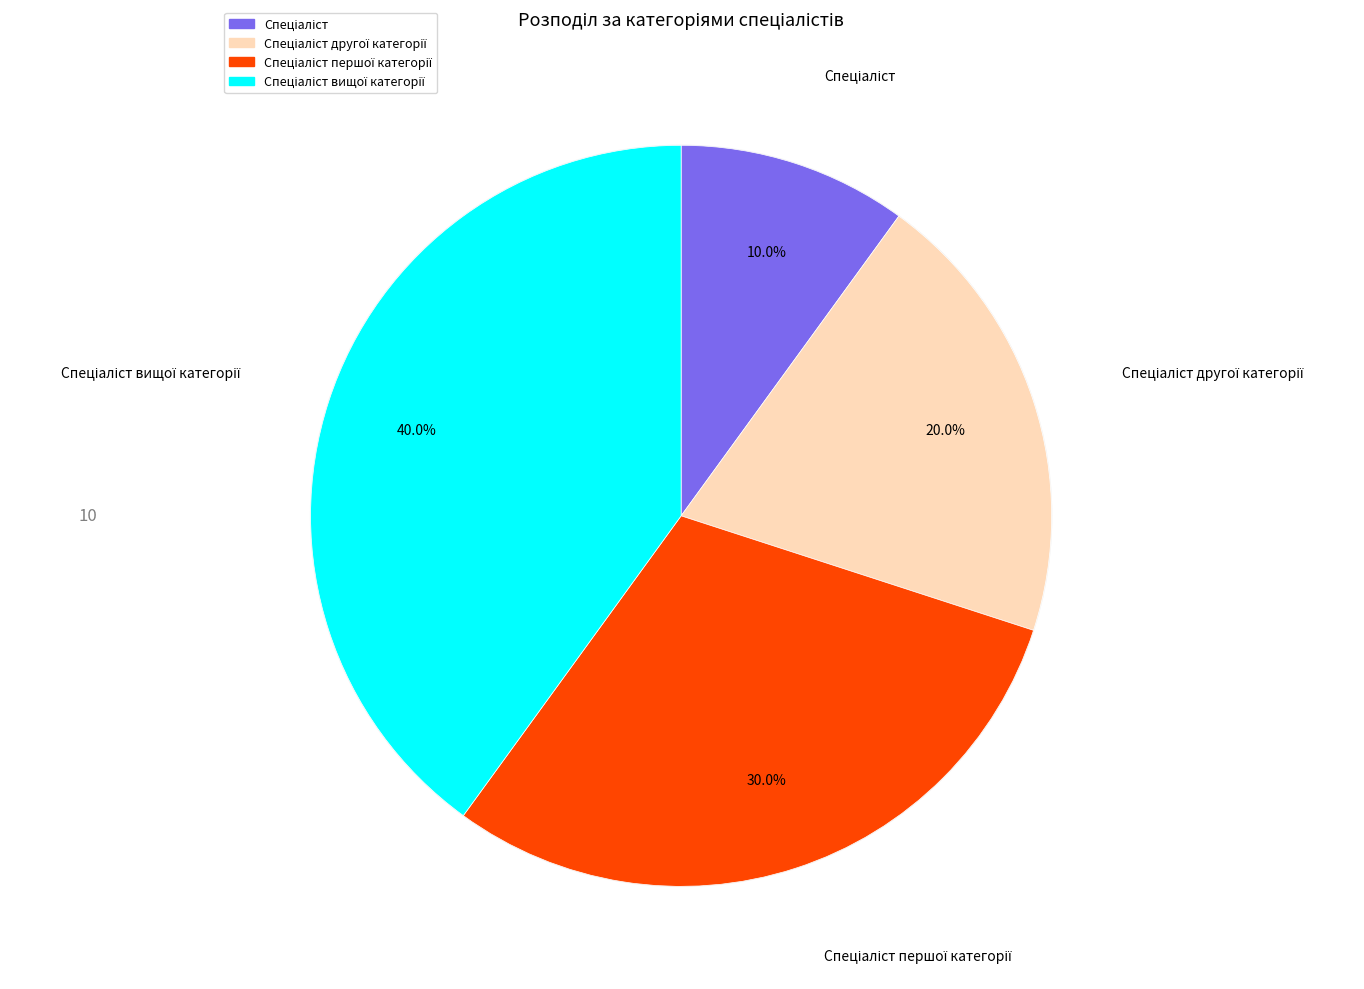

To the nearest percent, what is the difference between the largest and smallest slice percentages?

30%